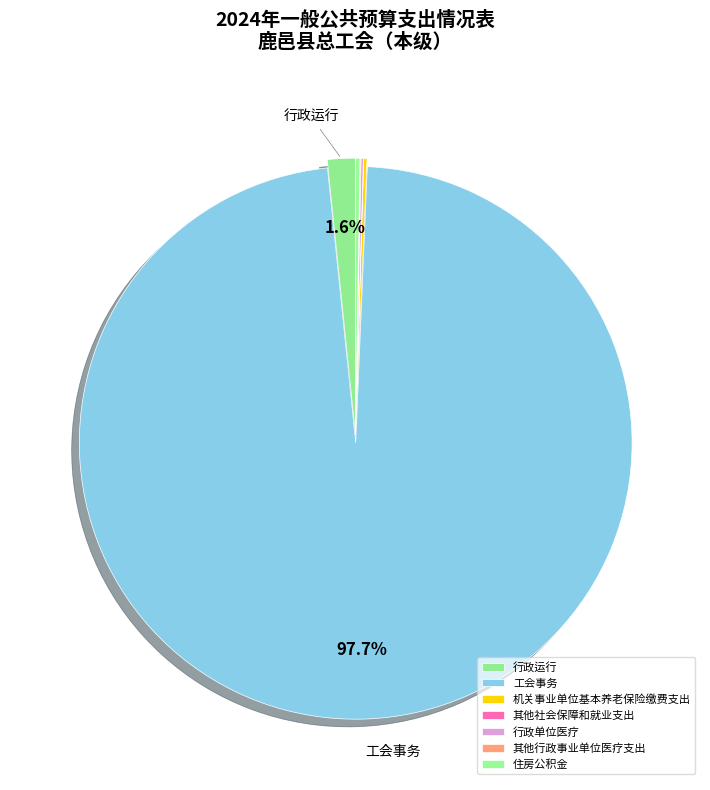

The 行政运行 slice represents 9% of the pie. True or false?

False